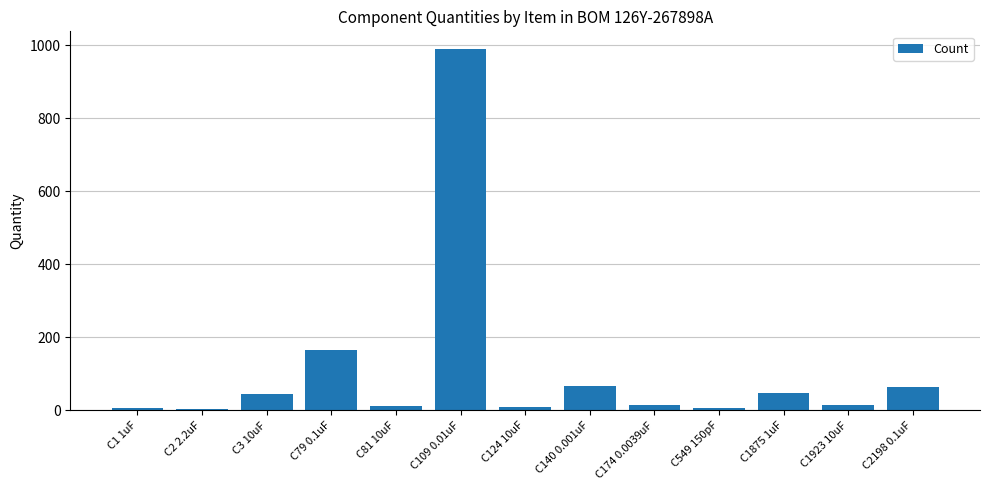

Are the bars horizontal?

No